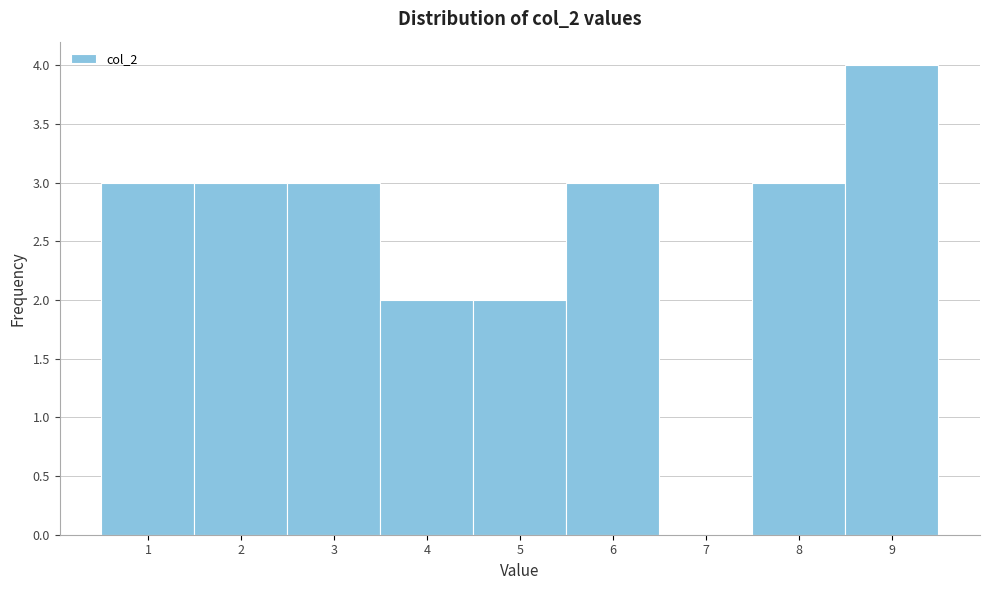

Over which range of the x-axis is the bar tallest?

8.5 to 9.5